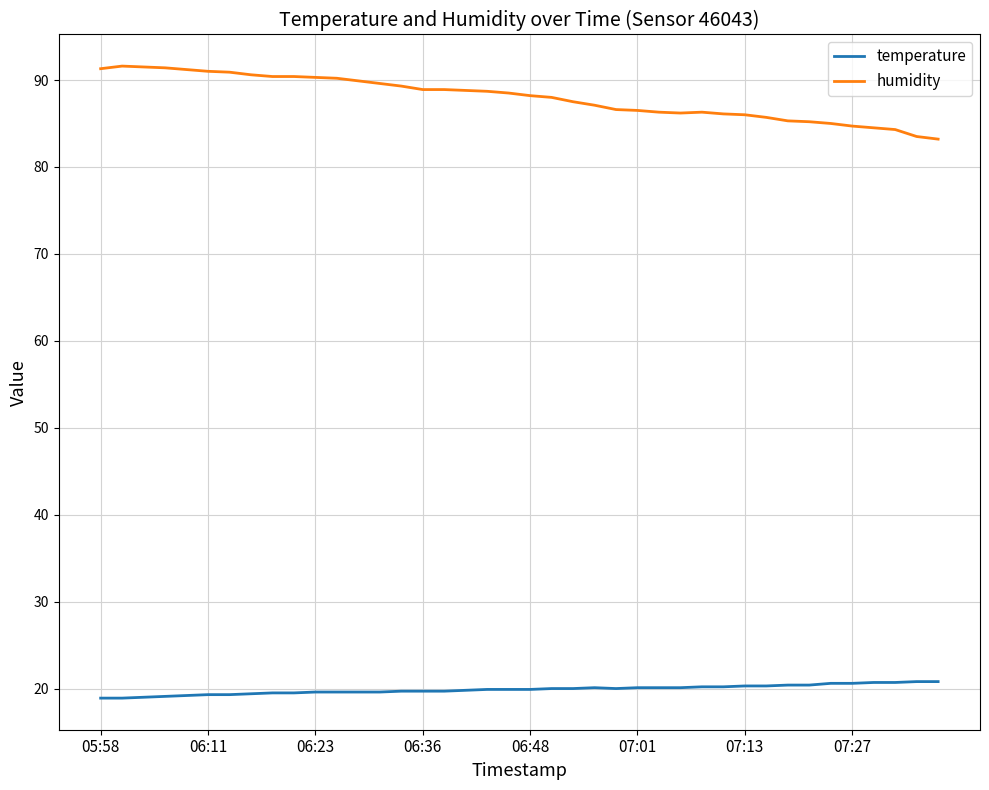

Rank the series by their maximum value, from lowest to highest.

temperature, humidity